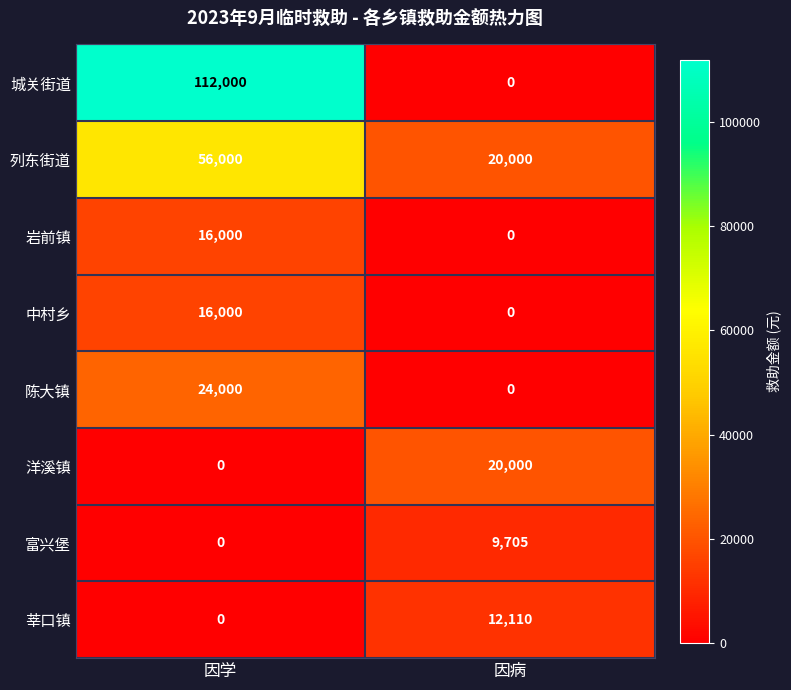

What is the total value across all series at 因学?

224000